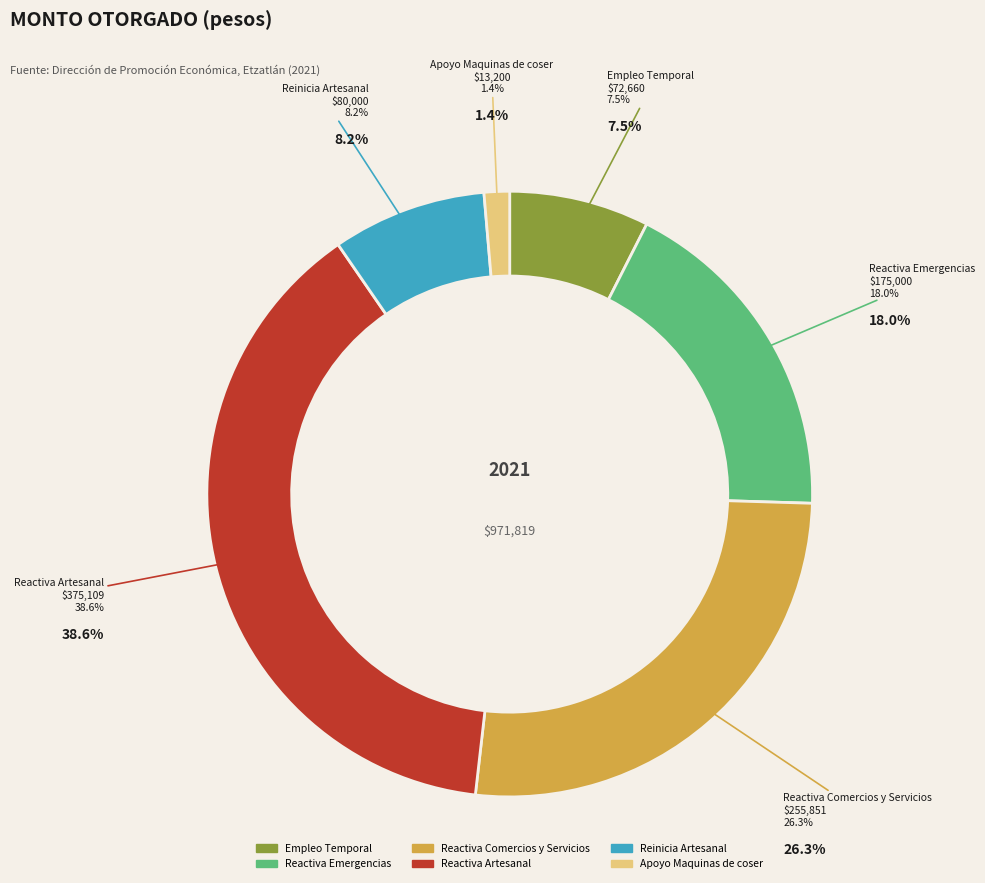

What is the change in value from Reactiva Comercios y Servicios to Reactiva Artesanal?

+119257.9